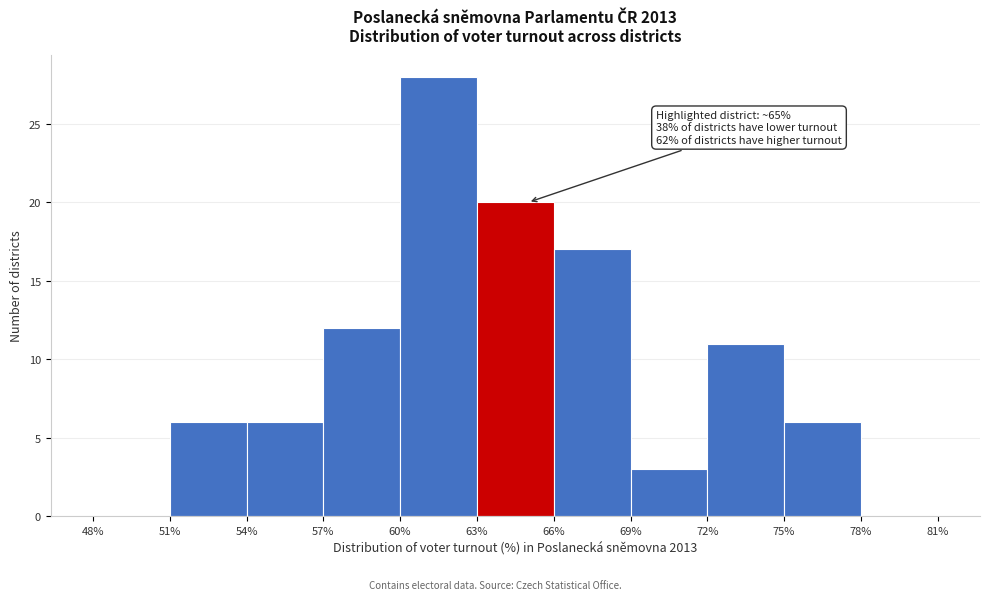

Which range on the x-axis has the tallest bar?

60% to 63%